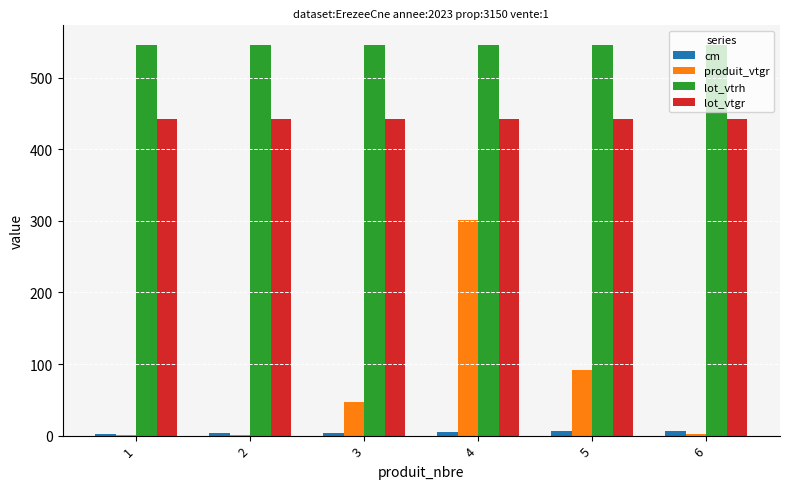

The value of lot_vtgr at 3 is 443.0. True or false?

True